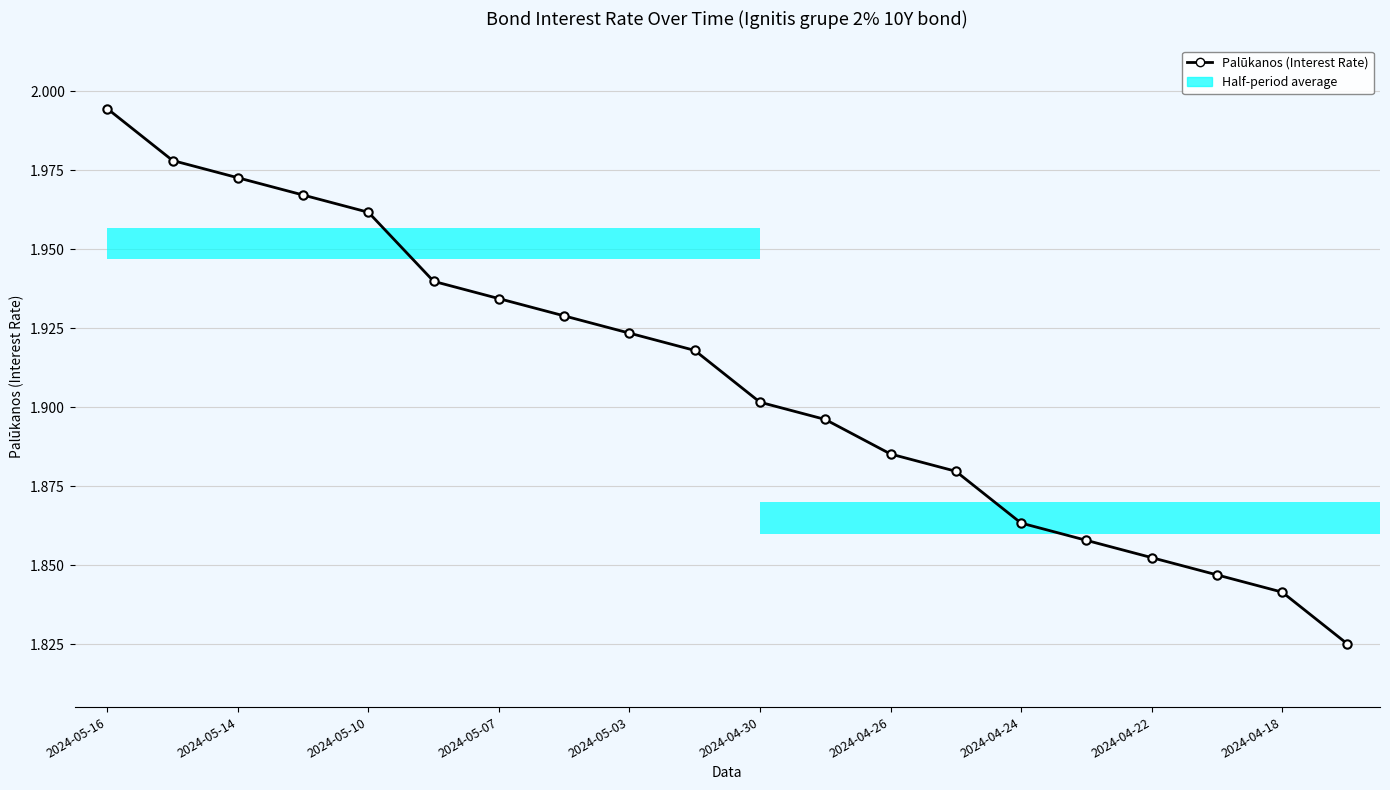

Is it true that the value at 2024-04-18 is 2.9?

False